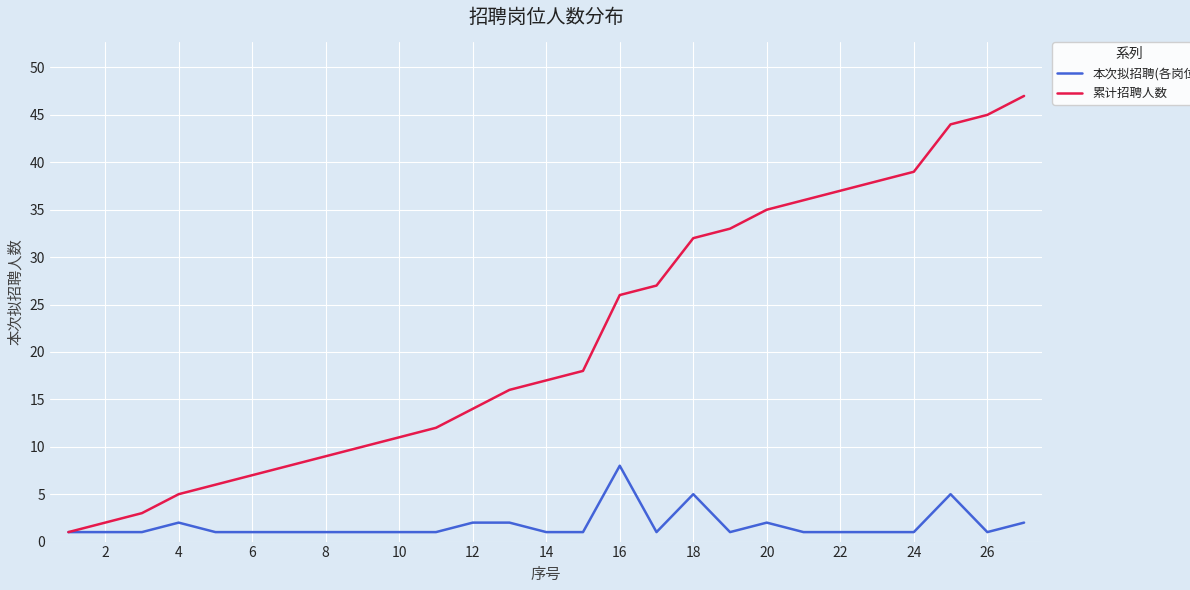

Reading right to left, transcribe all the data shown in this chart.

本次拟招聘(各岗位): 2	1	5	1	1	1	1	2	1	5	1	8	1	1	2	2	1	1	1	1	1	1	1	2	1	1	1
累计招聘人数: 47	45	44	39	38	37	36	35	33	32	27	26	18	17	16	14	12	11	10	9	8	7	6	5	3	2	1